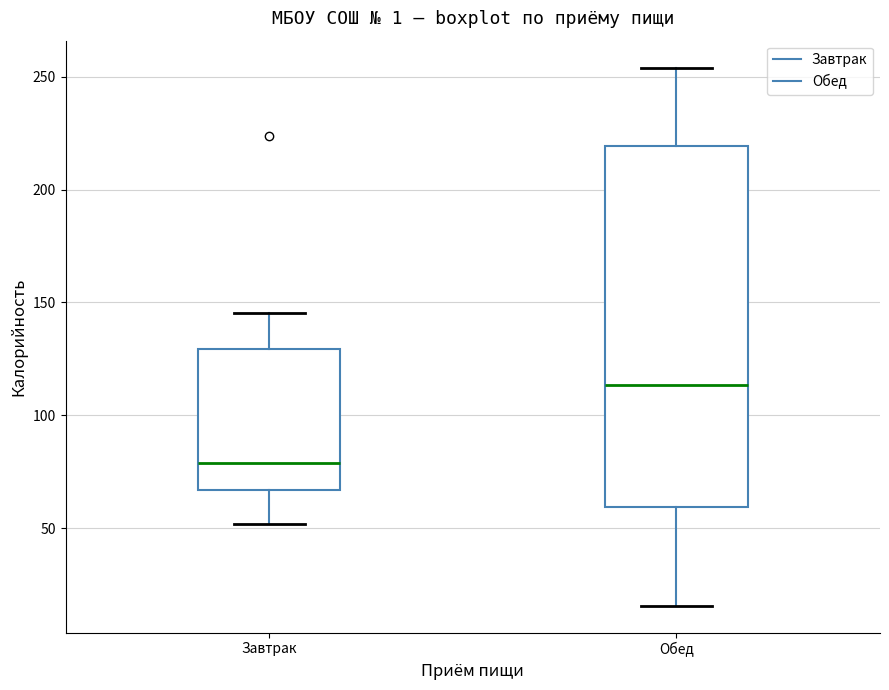

Reading left to right, transcribe this box plot: for each box, give where its median line is, the range the box spans, and where its two whiskers end, as read against the y-axis. The values are not printed on the chart, so give them approximately, as read against the axis.

Завтрак: median 80, box 65 to 130, whiskers 50 to 145
Обед: median 115, box 60 to 220, whiskers 15 to 255